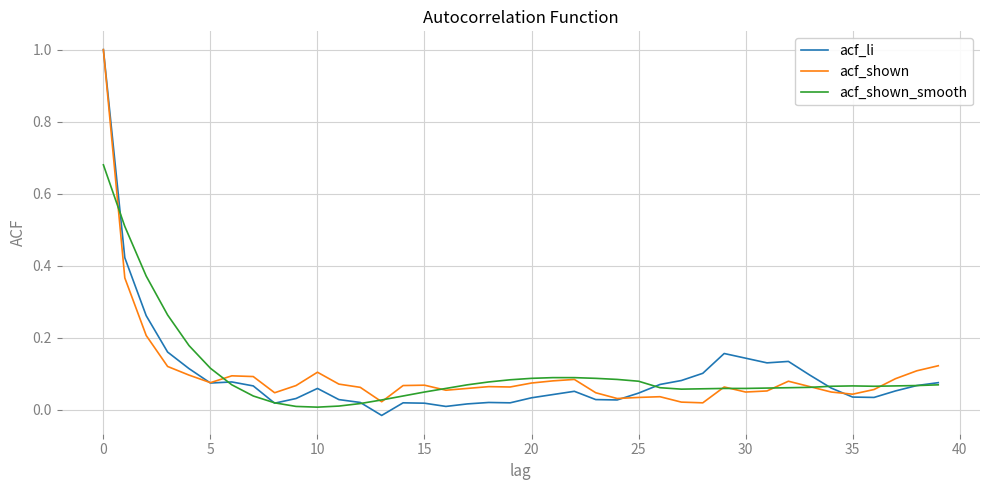

Which series has the widest spread of values?

acf_li